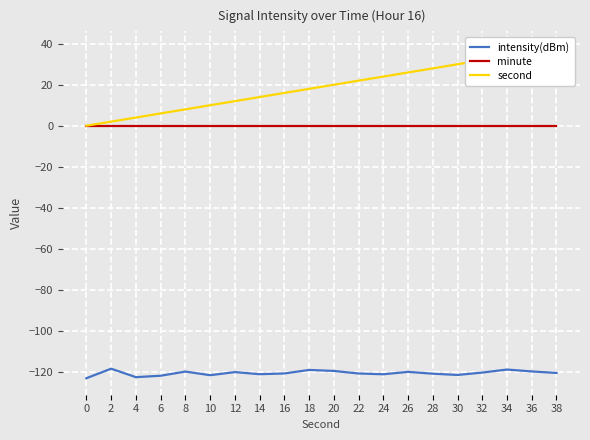

How many lines are shown in the chart?

3